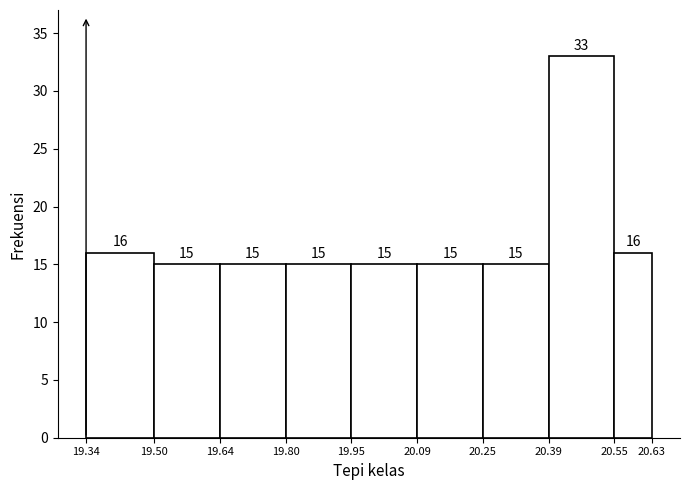

Reading left to right, list every bar in this chart as the range it spans on the x-axis followed by its height.

19.34 to 19.50: 16
19.50 to 19.64: 15
19.64 to 19.80: 15
19.80 to 19.95: 15
19.95 to 20.09: 15
20.09 to 20.25: 15
20.25 to 20.39: 15
20.39 to 20.55: 33
20.55 to 20.63: 16